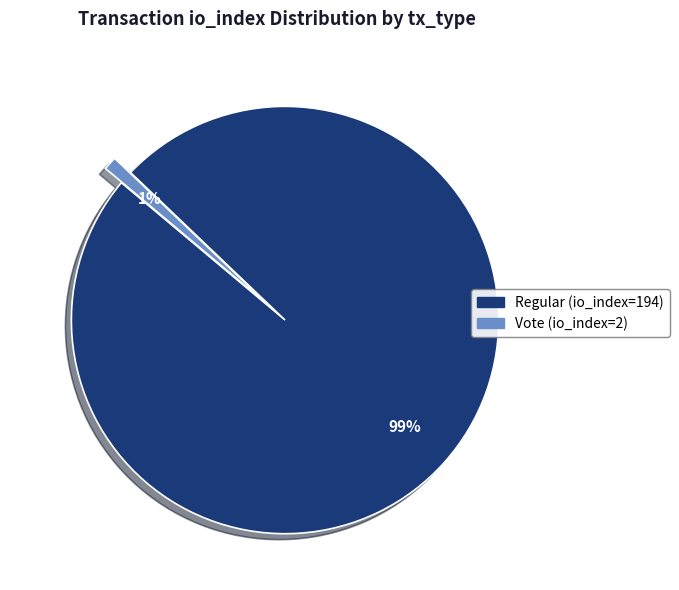

How many segments does this pie chart have?

2